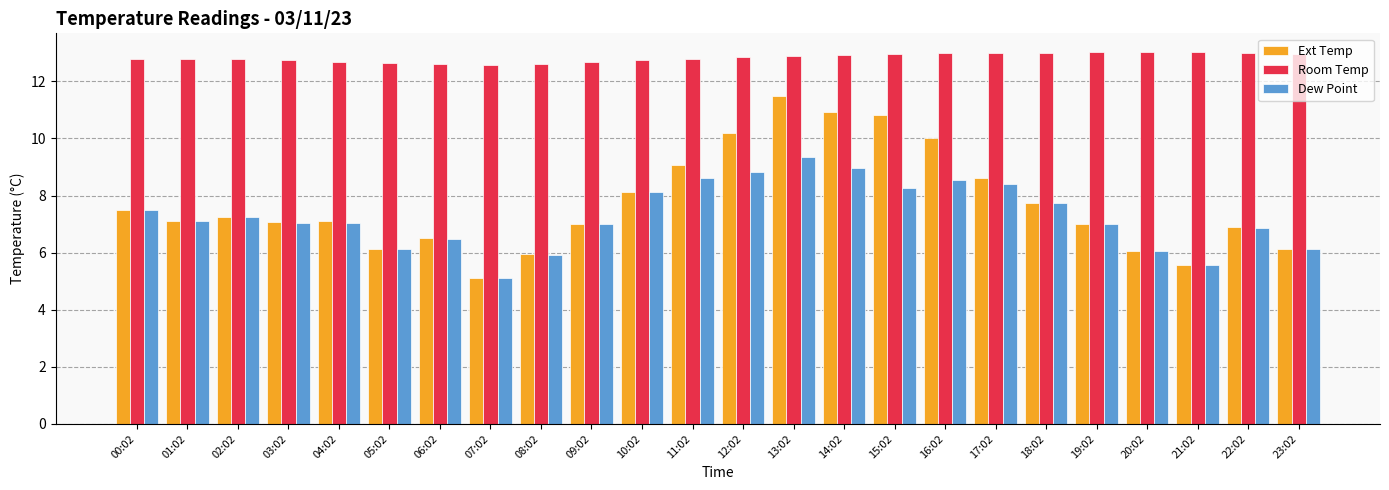

What is the label of the 10th bar from the right?

14:02